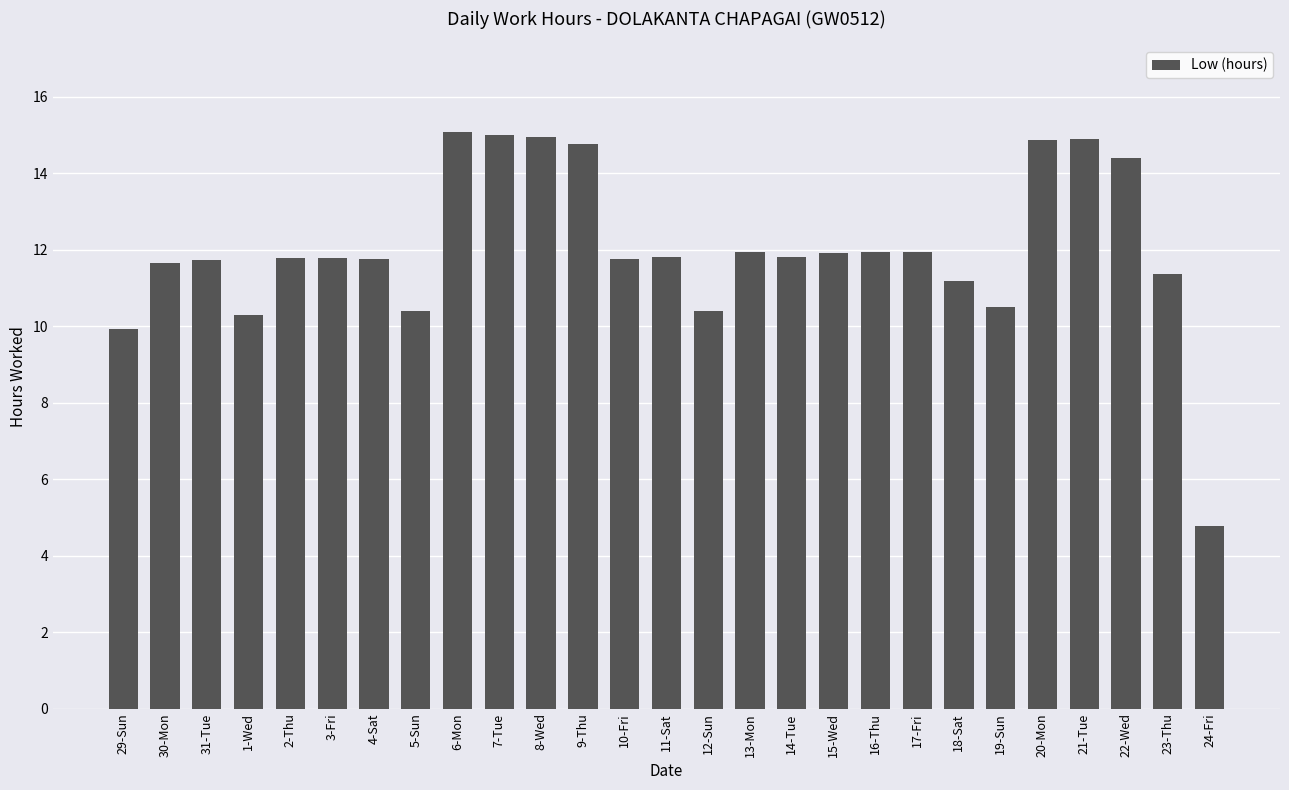

What is the average value?

12.0